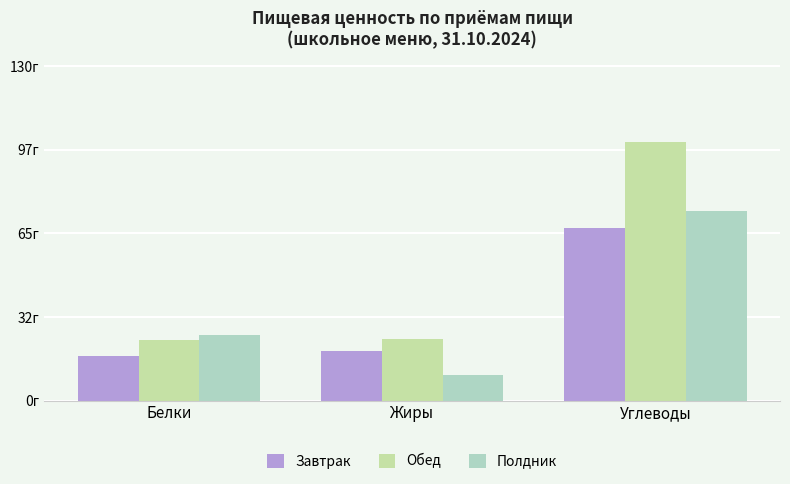

Are the bars grouped side by side (vs. stacked)?

Yes